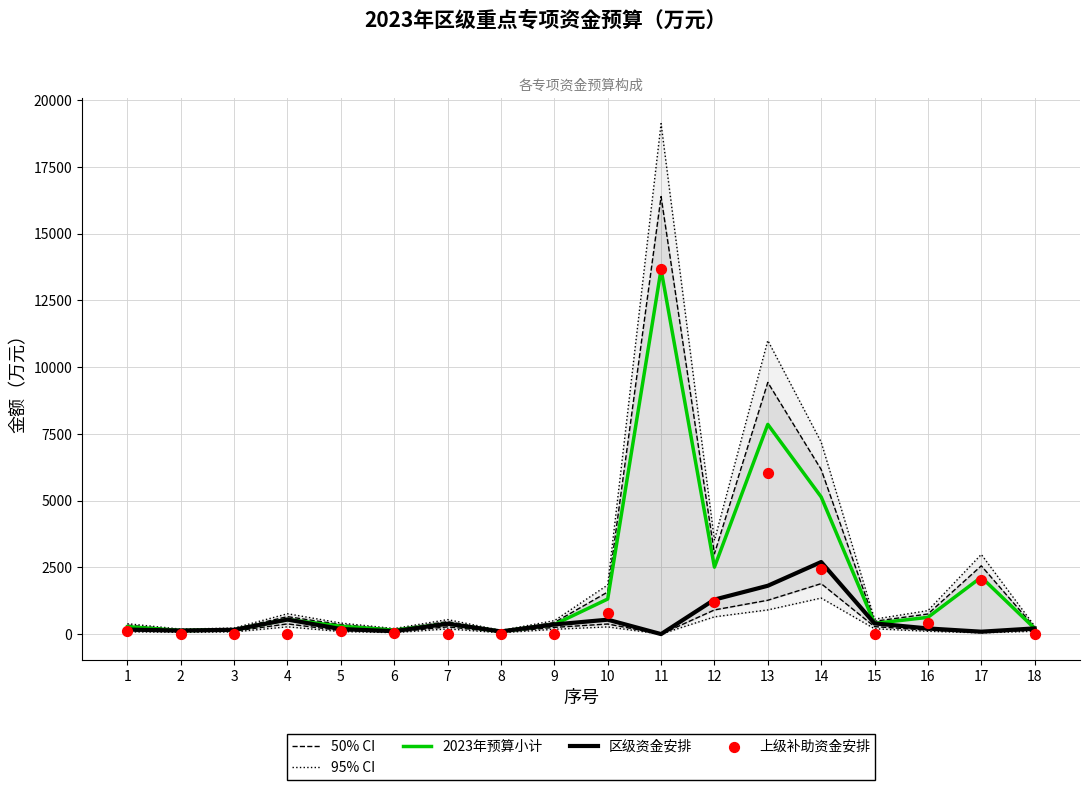

At which category is the sum across all series the highest?

11